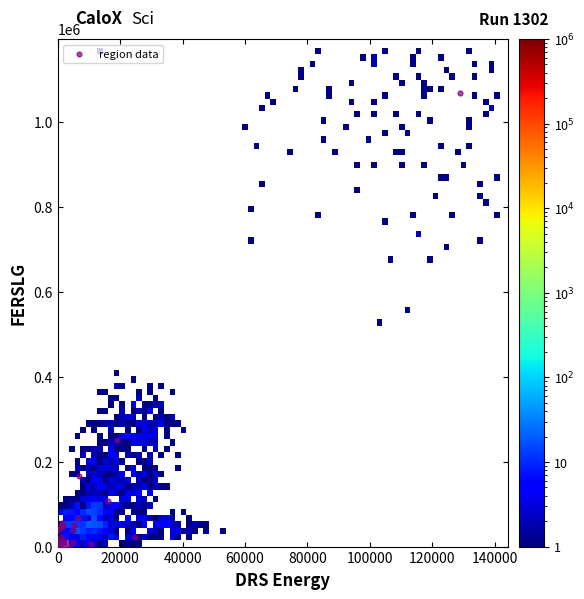

What Y value in the scatter plot is closest to 533129?

250532.3